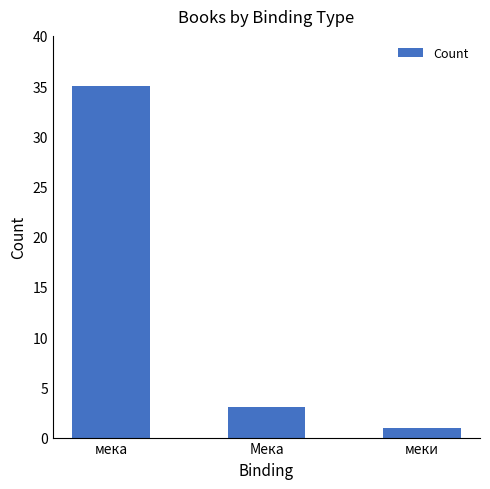

Read the value at меки.

1